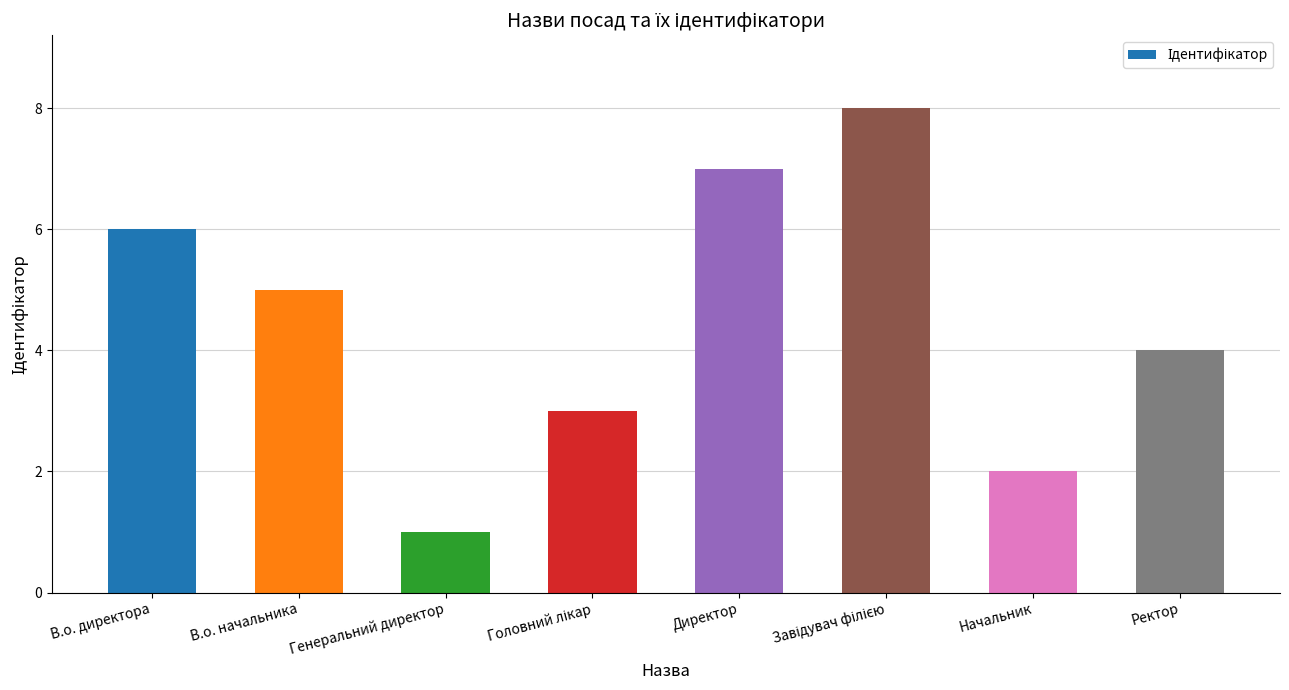

At which category does the chart reach its minimum across all series?

Генеральний директор